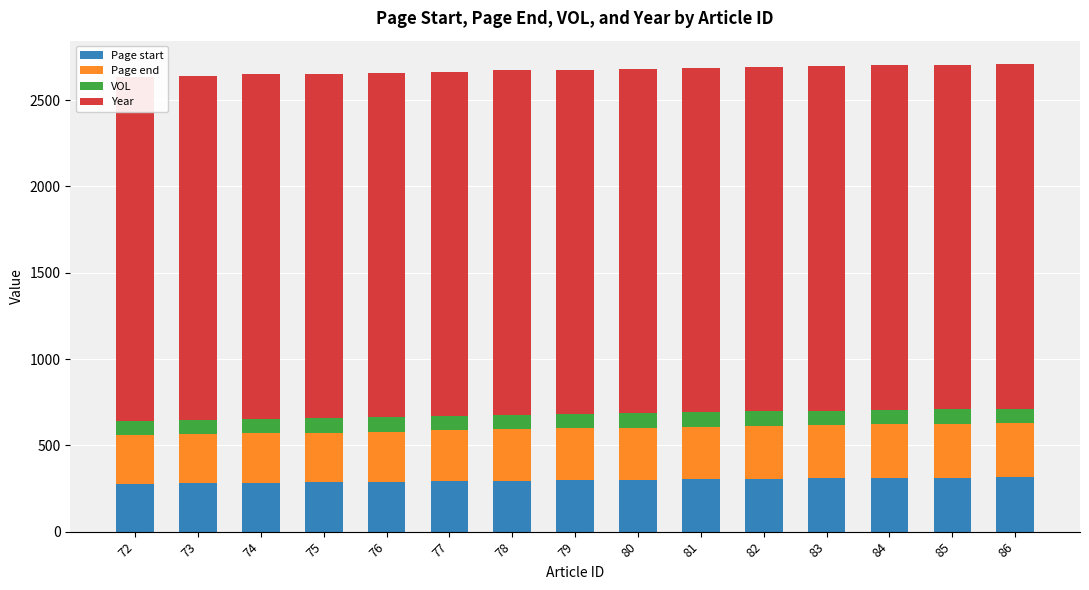

What are all the series names shown in the legend?

Page start, Page end, VOL, Year